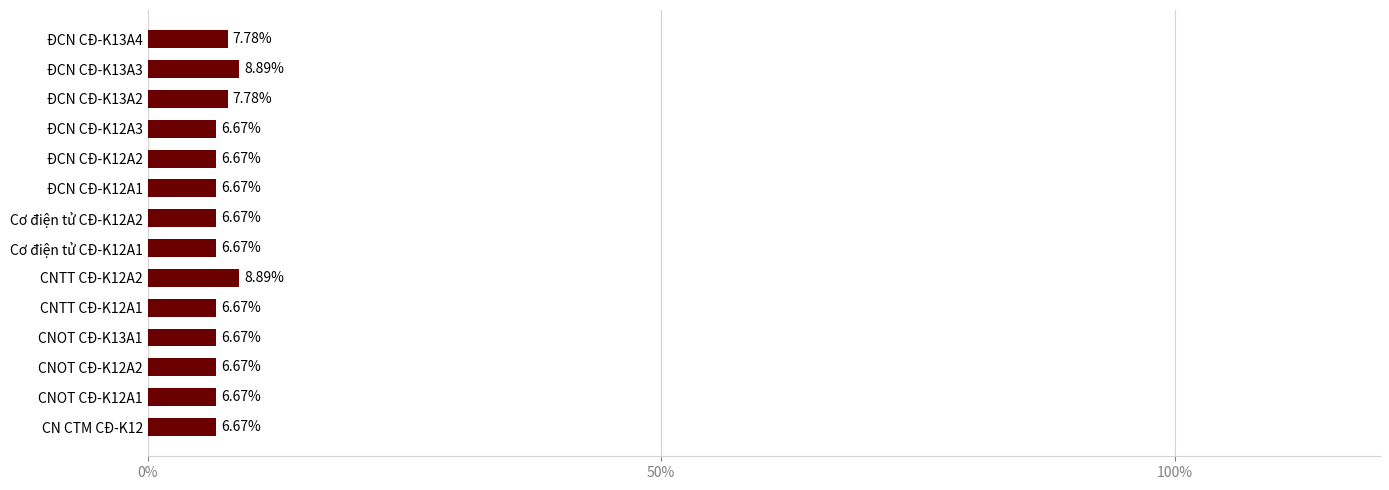

What is the ratio of the value at ĐCN CĐ-K12A3 to the value at CNTT CĐ-K12A1?

1.0